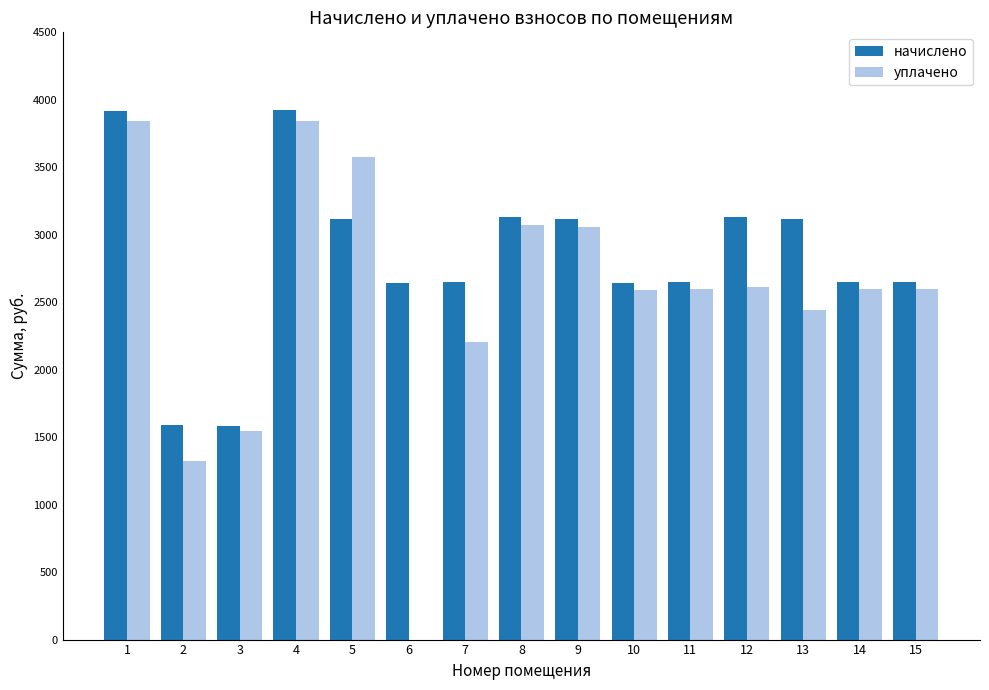

What is the difference between the начислено values at 5 and 12?

15.0